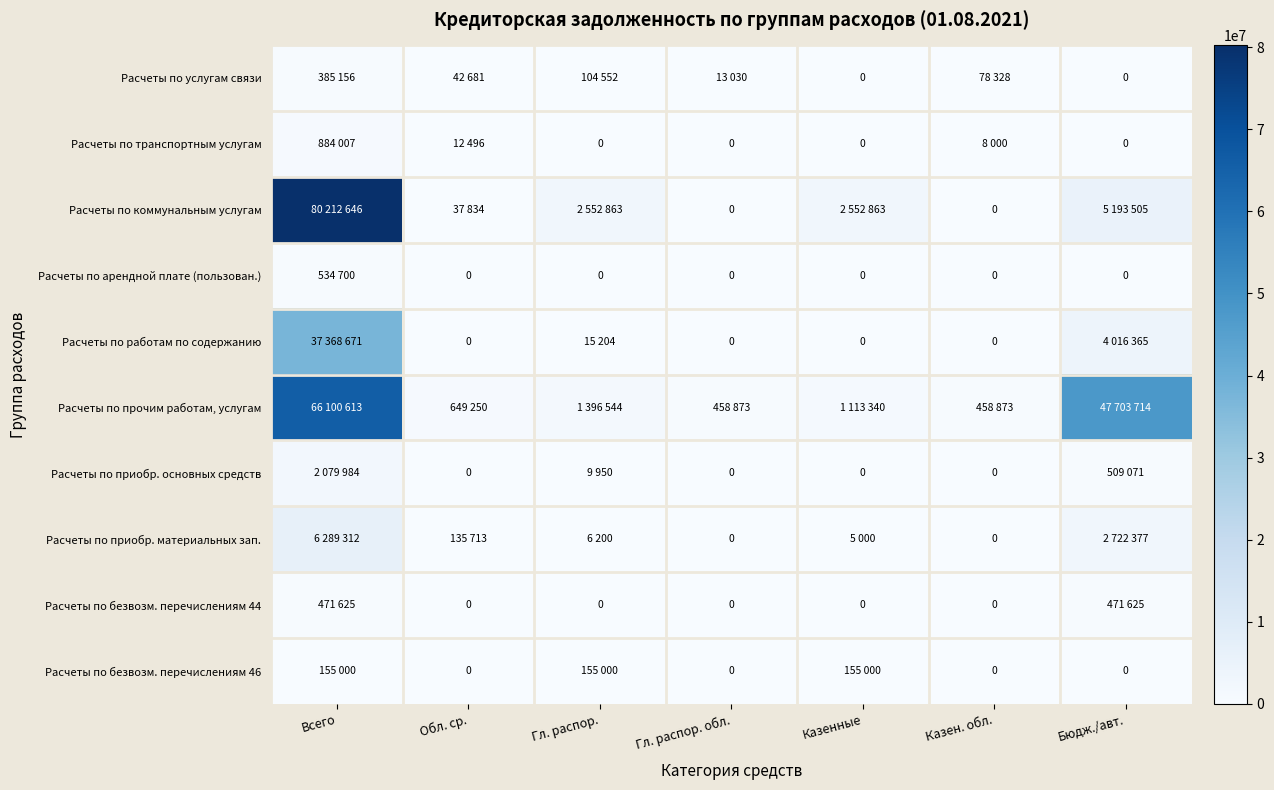

What is the average value of the Расчеты по арендной плате (пользован.) series?

76385.7